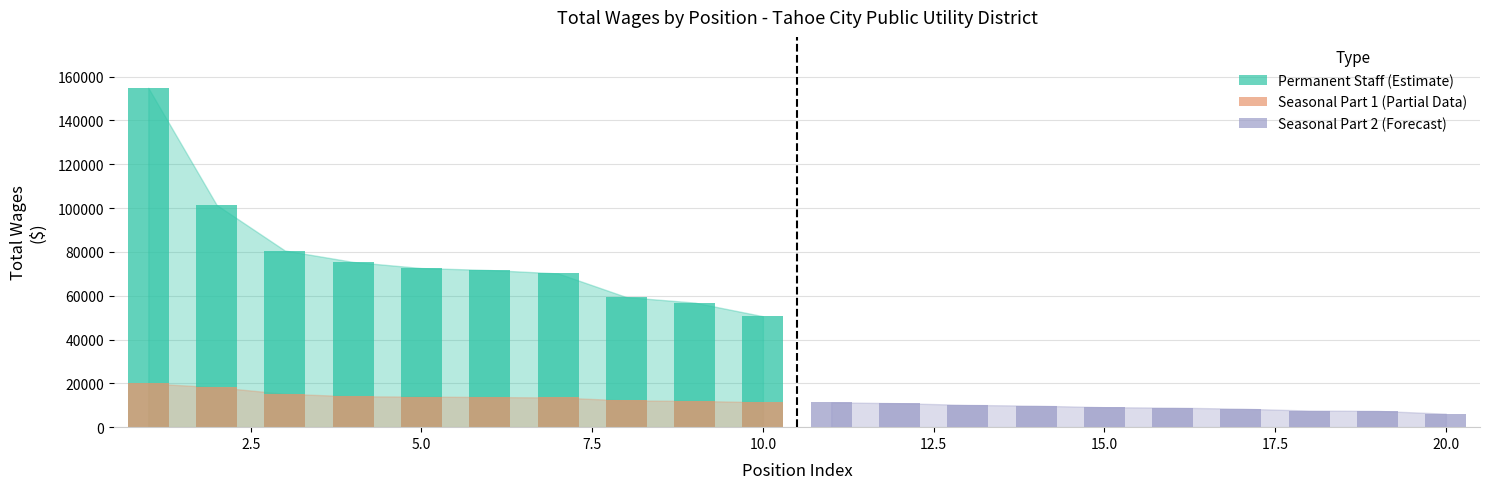

Which series changed the most between 2.5 and 22.5?

Permanent Staff (Estimate)